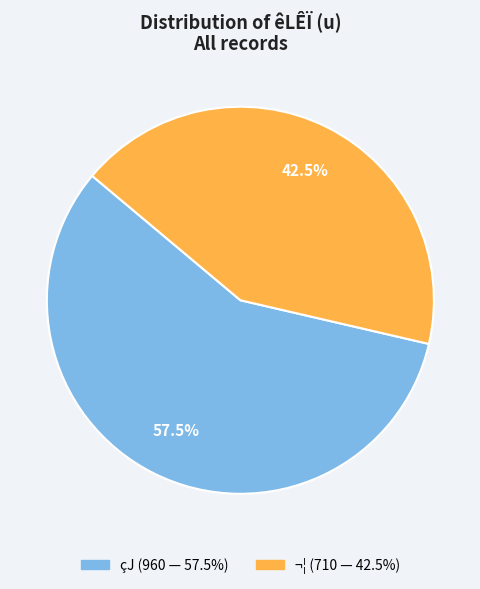

How many slices are in this pie chart?

2